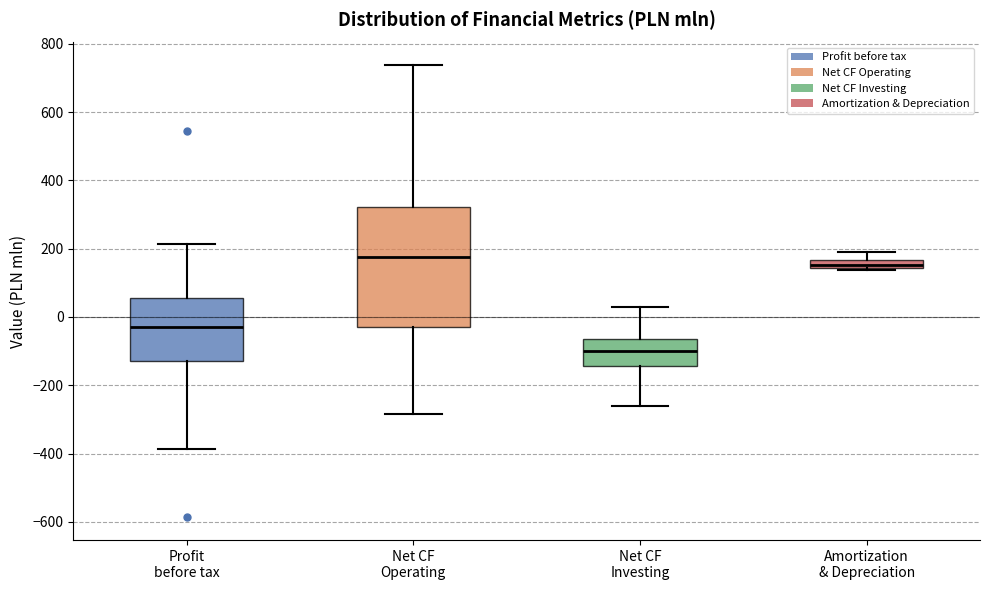

Comparing the boxes themselves (not the whiskers), which one is the tallest?

Net CF Operating